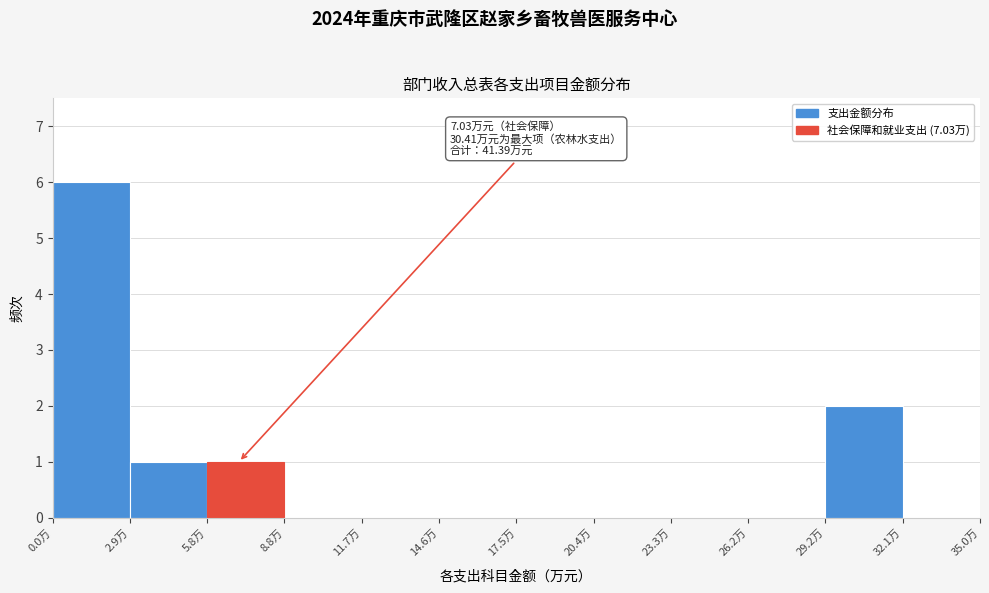

Which range on the x-axis has the tallest bar?

0.0 to 3.0